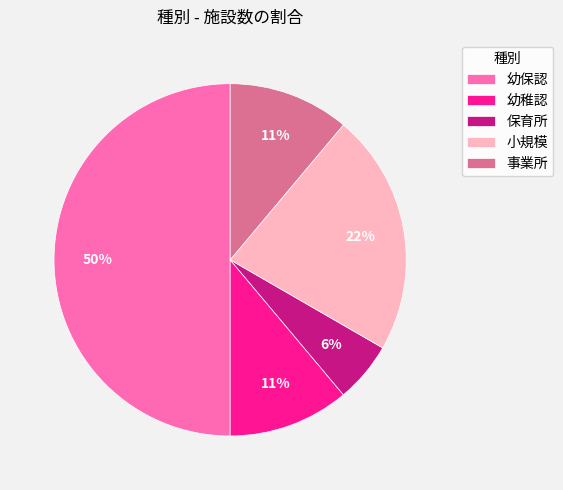

To the nearest percent, what is the average slice percentage?

20%